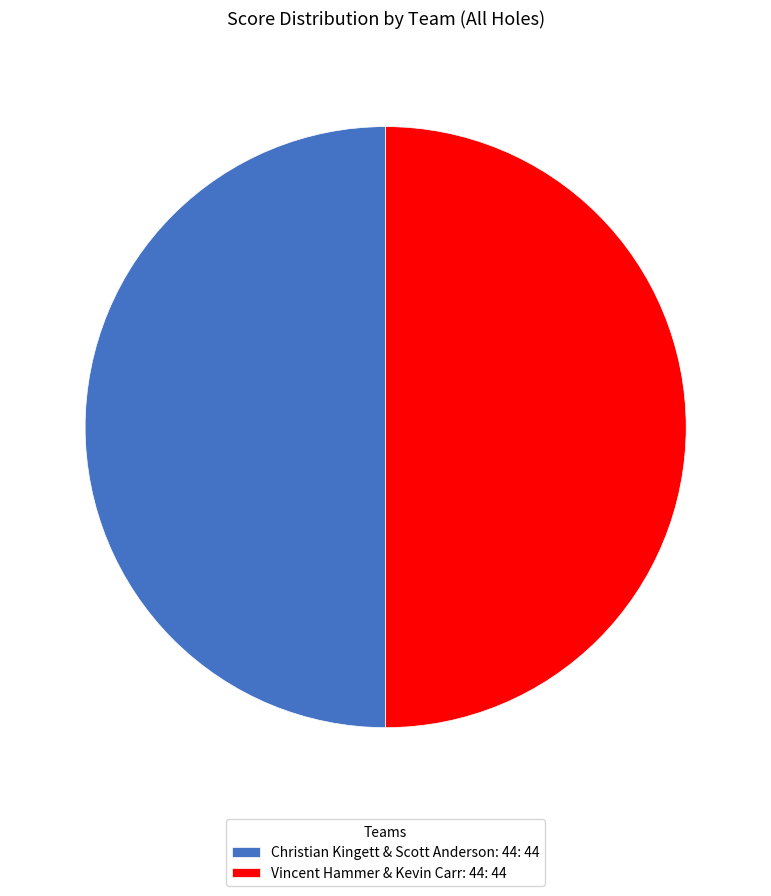

Combined, do Vincent Hammer & Kevin Carr: 44: 44 and Christian Kingett & Scott Anderson: 44: 44 account for over 50%?

Yes